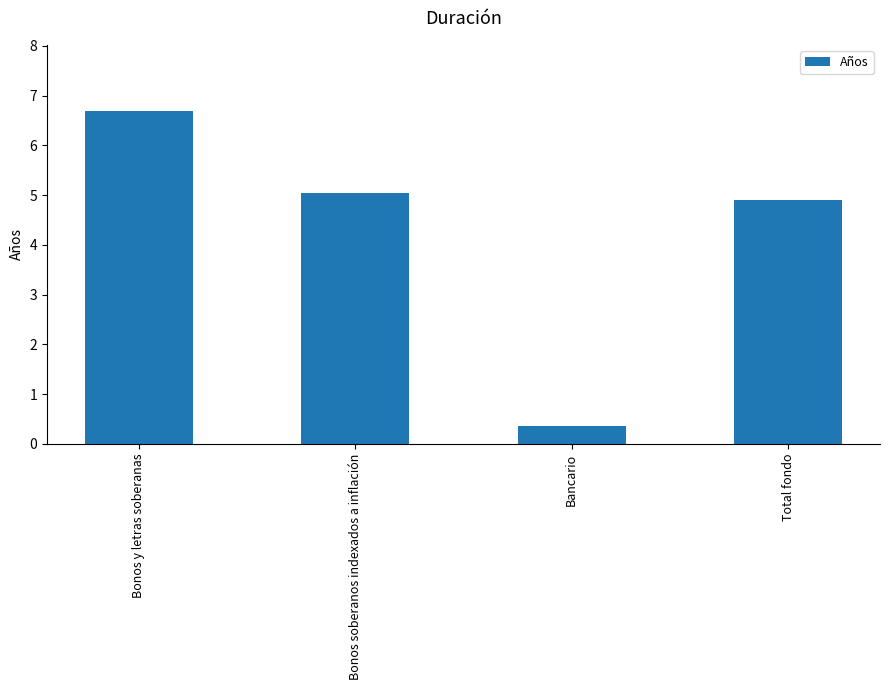

How many values exceed 5?

2